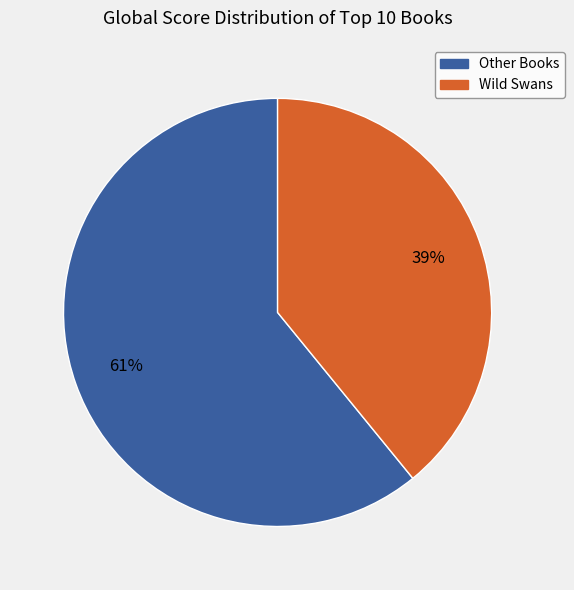

Which slice is the smallest?

Wild Swans